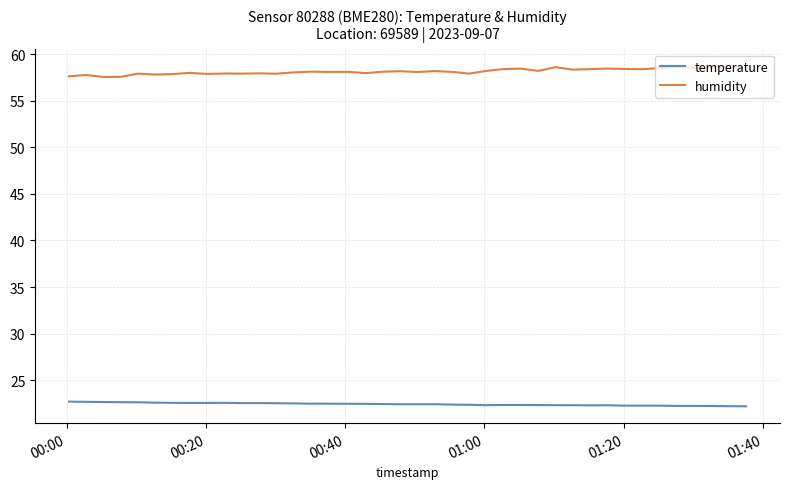

True or false: humidity and temperature intersect in this chart.

False